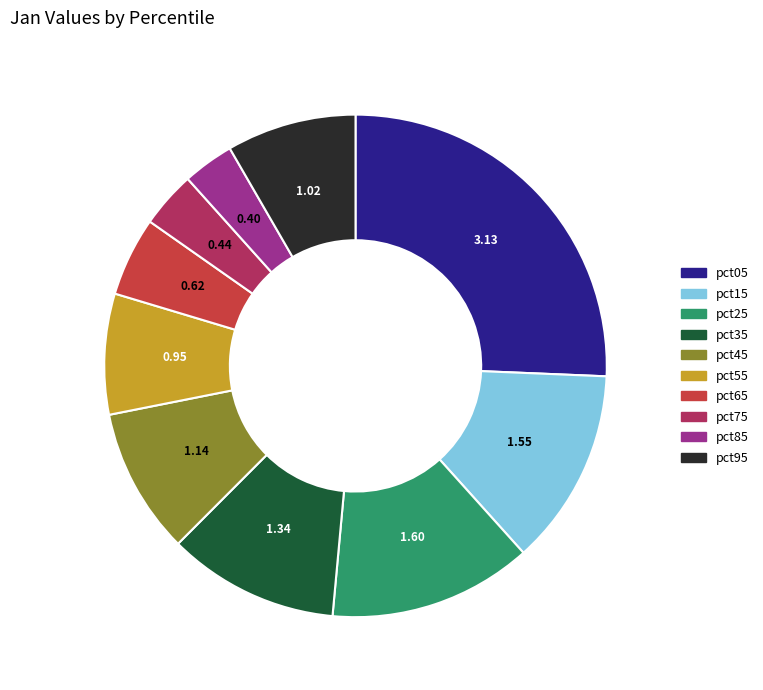

Combined, do pct55 and pct95 account for over 50%?

No